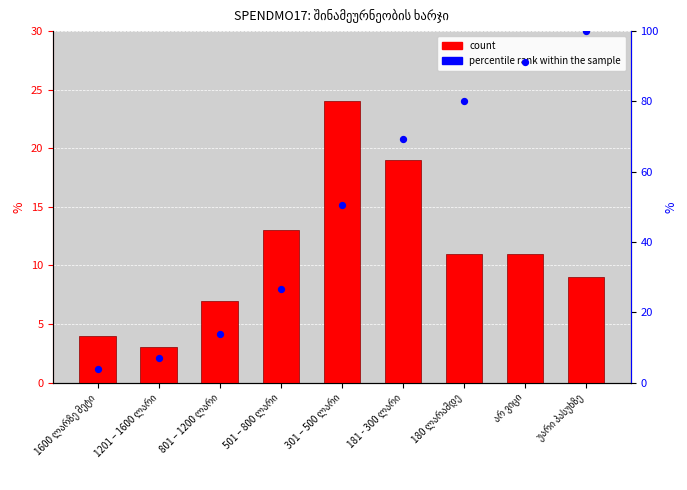

Which series has the largest total across all categories?

percentile rank within the sample